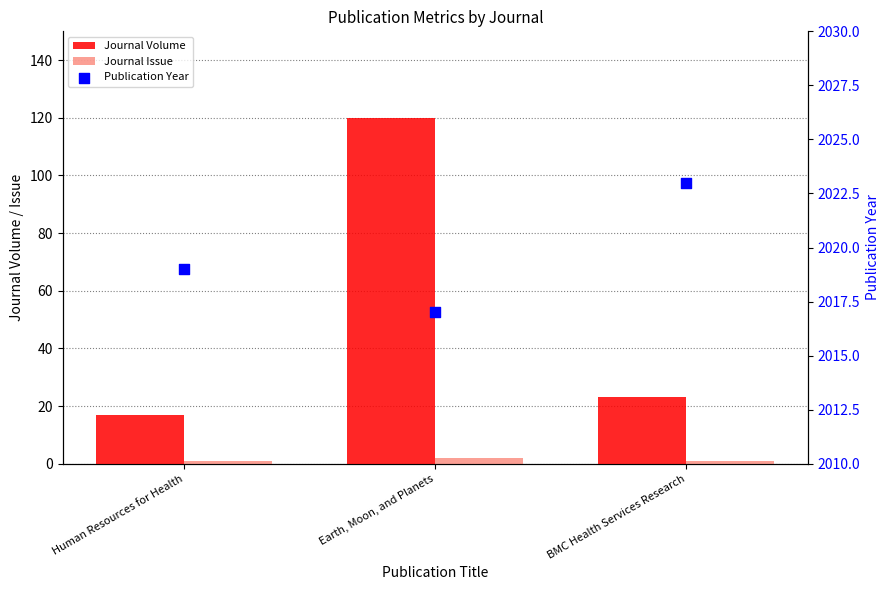

What are all the series names shown in the legend?

Journal Volume, Journal Issue, Publication Year